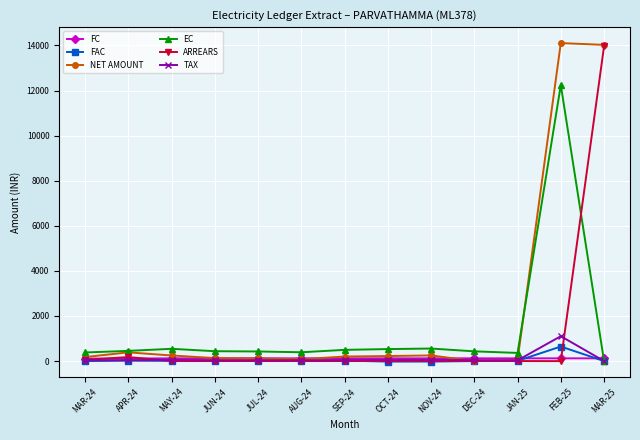

What are all the series names shown in the legend?

FC, FAC, NET AMOUNT, EC, ARREARS, TAX